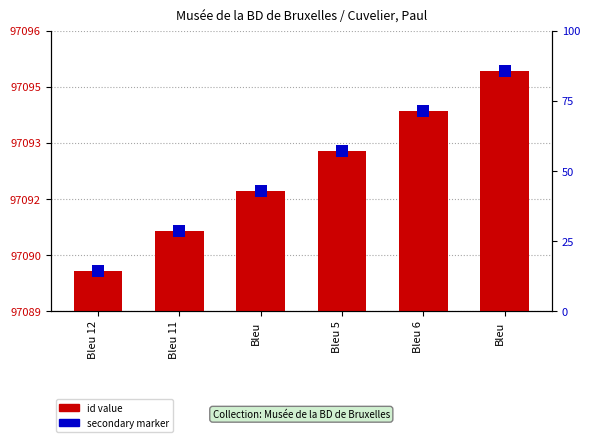

What is the difference between the maximum and minimum values in the id value series?

5.0